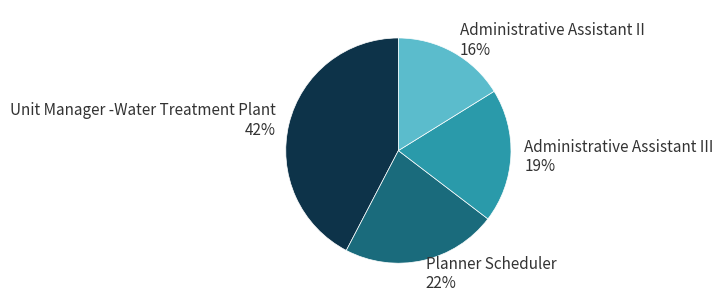

Which category has the smallest portion of the pie?

Administrative Assistant II